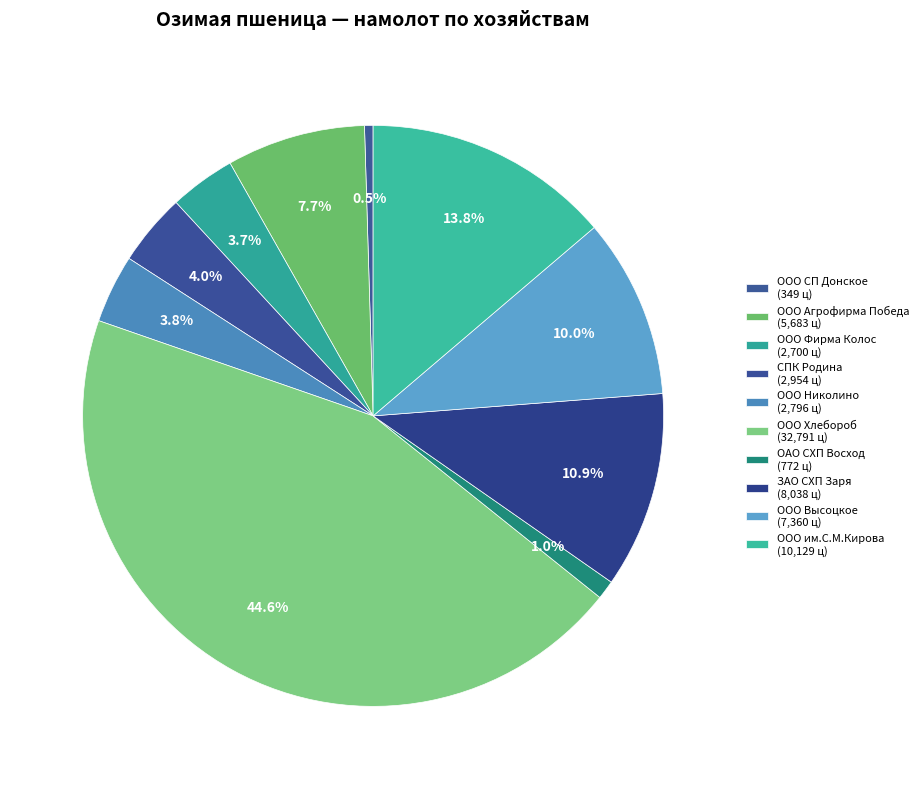

To the nearest percent, what percentage of the pie is ООО Хлебороб?

45%